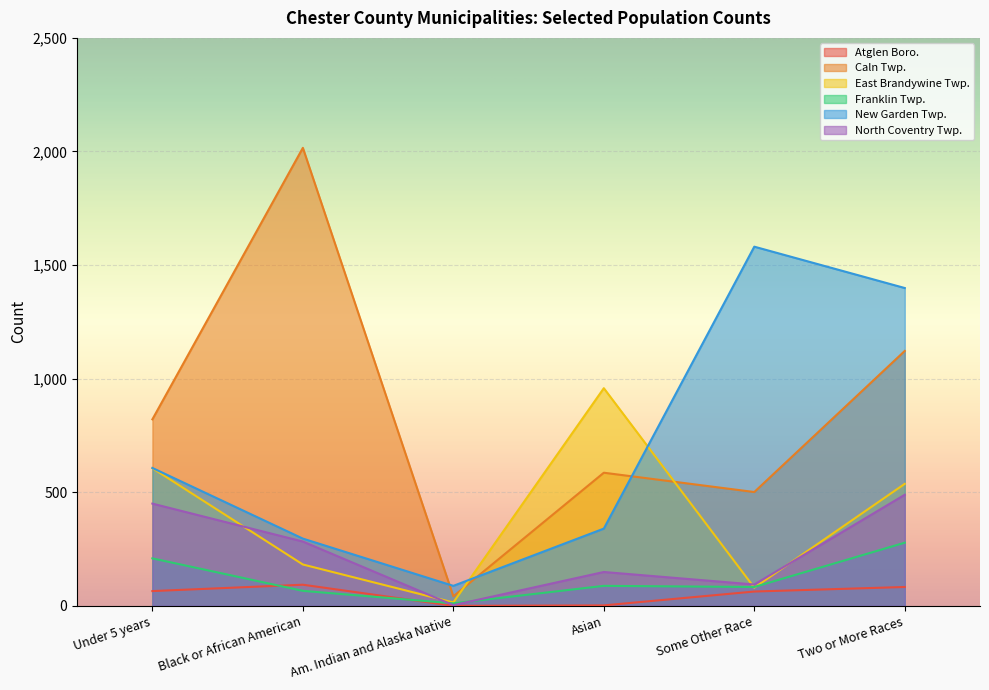

Reading left to right, transcribe all the data shown in this chart.

Atglen Boro.: 65	93	0	2	63	83
Caln Twp.: 821	2016	42	586	501	1122
East Brandywine Twp.: 606	182	15	958	80	537
Franklin Twp.: 209	66	11	88	83	278
New Garden Twp.: 607	296	88	340	1581	1399
North Coventry Twp.: 450	283	3	149	94	489